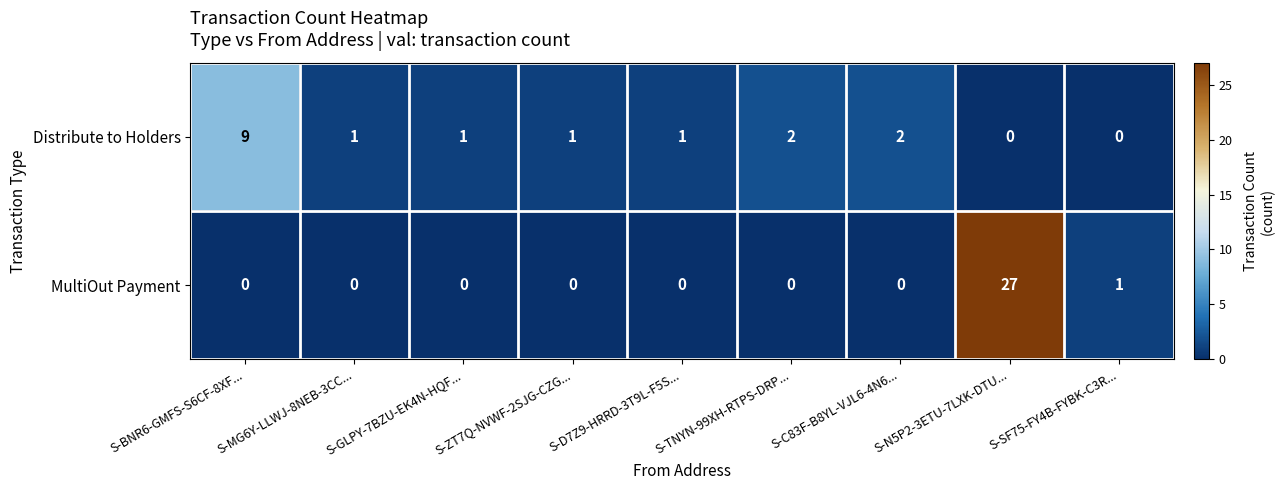

Which series has the widest spread of values?

MultiOut Payment